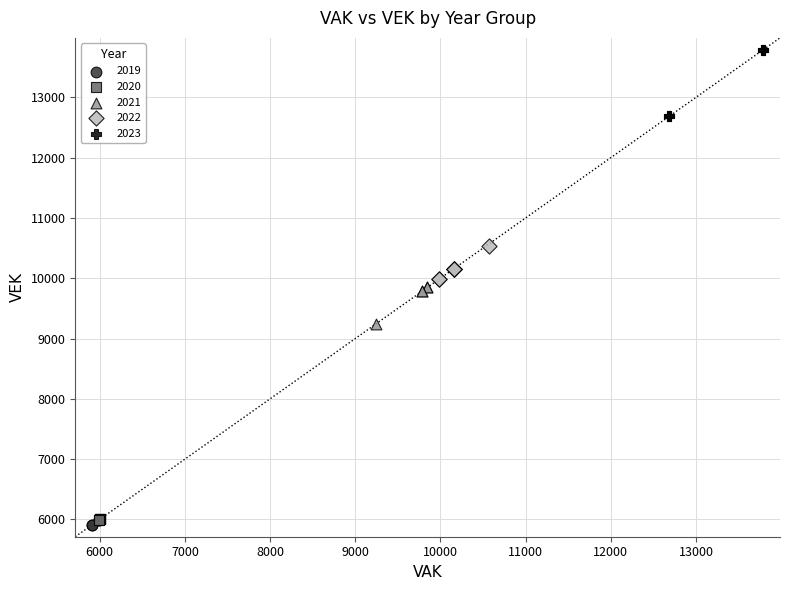

Which series reaches the maximum Y coordinate?

2023